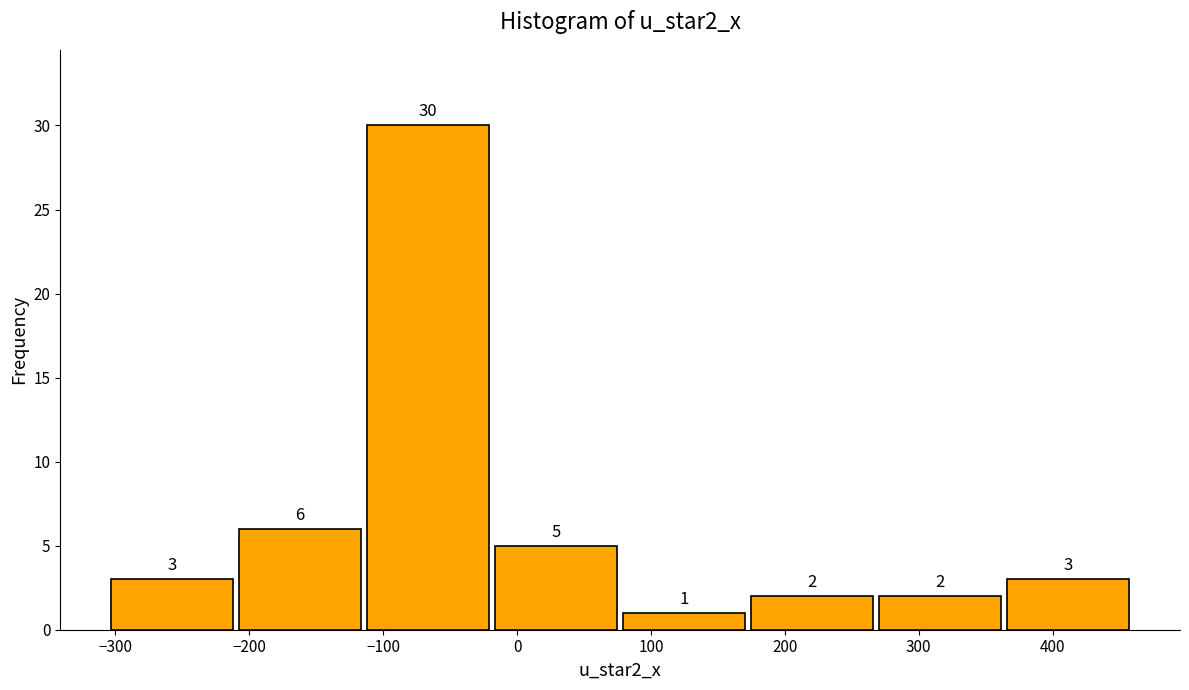

Which range on the x-axis has the tallest bar?

-110 to -20